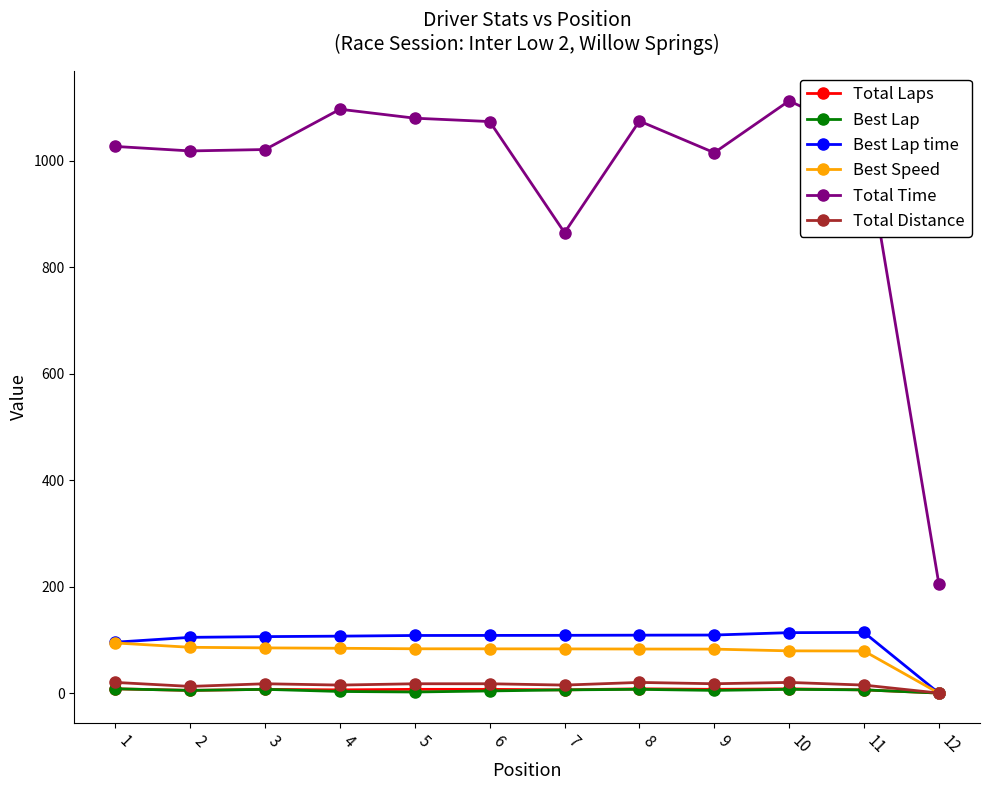

What is the sum of the Total Distance values at 11 and 6?

32.5